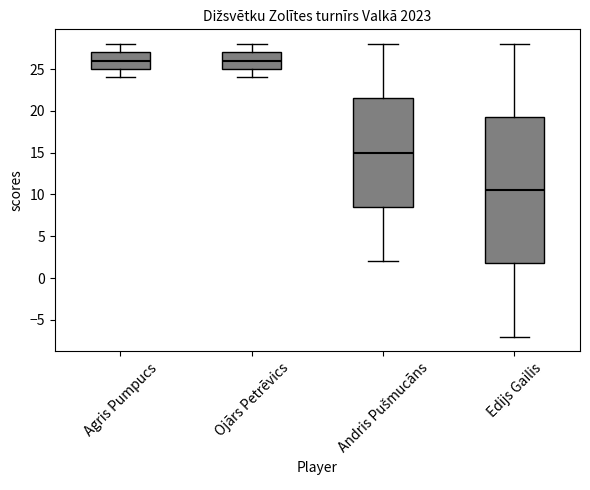

Reading left to right, transcribe this box plot: for each box, give where its median line is, the range the box spans, and where its two whiskers end, as read against the y-axis. The values are not printed on the chart, so give them approximately, as read against the axis.

Agris Pumpucs: median 26.0, box 25.0 to 27.0, whiskers 24.0 to 28.0
Ojārs Petrēvics: median 26.0, box 25.0 to 27.0, whiskers 24.0 to 28.0
Andris Pušmucāns: median 15.0, box 8.5 to 21.5, whiskers 2.0 to 28.0
Edijs Gailis: median 10.5, box 2.0 to 19.5, whiskers -7.0 to 28.0